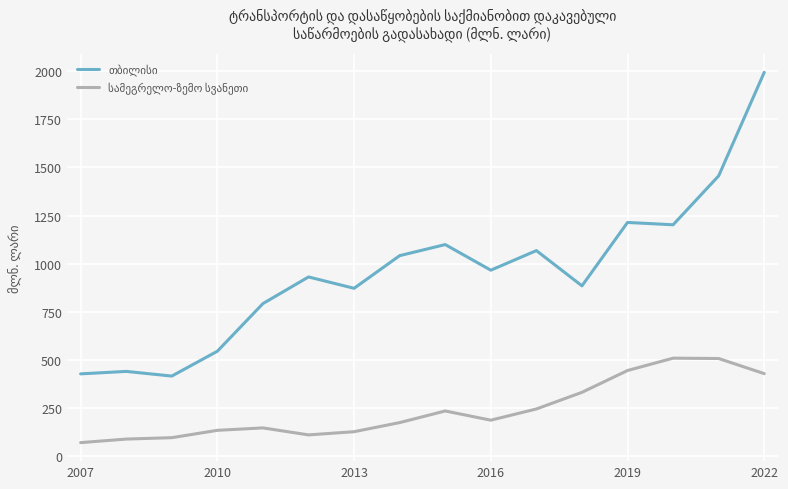

Reading right to left, what are all the values shown in this chart?

თბილისი: 1993.3	1456.1	1202.1	1214.2	885.1	1068.1	966.4	1099.3	1041.8	872.3	931.3	793.0	545.8	416.7	441.0	428.2
სამეგრელო-ზემო სვანეთი: 429.4	507.9	509.7	445.6	332.3	246.0	187.8	235.6	175.2	128.0	111.4	147.7	135.1	97.0	89.7	71.3